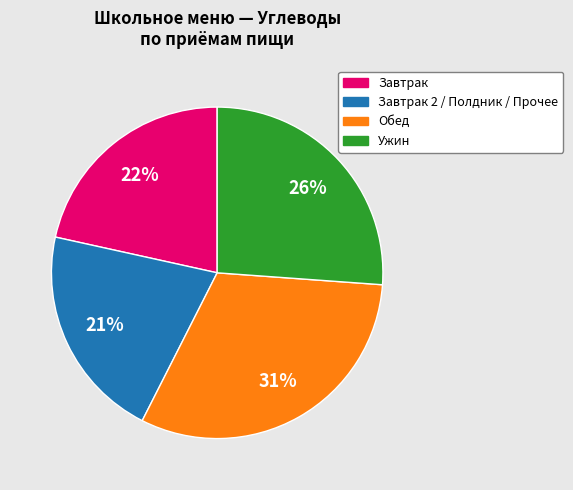

How many slices are in this pie chart?

4